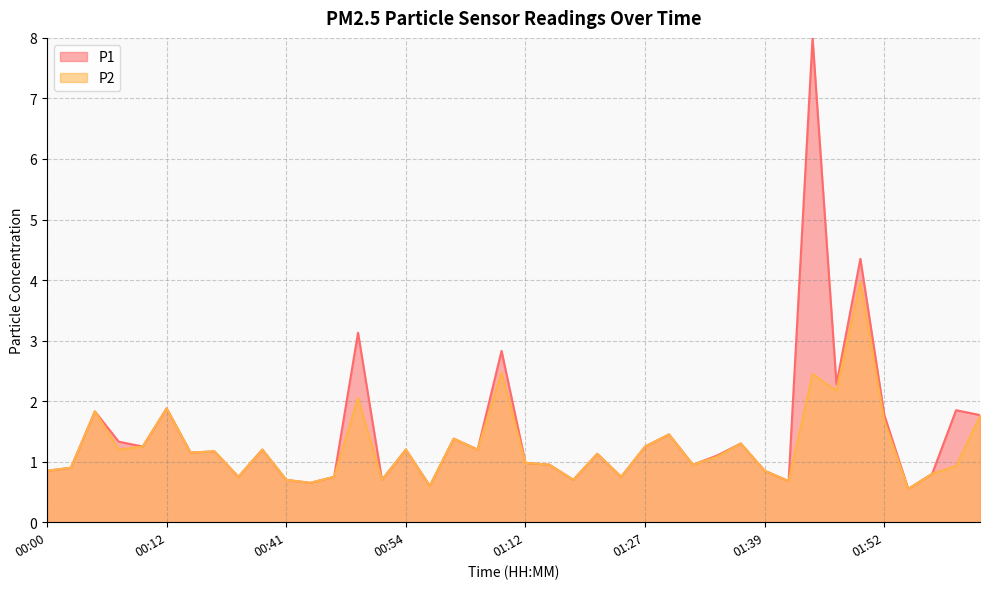

List the labels in order of value, smallest first.

01:55, 01:01, 00:43, 01:42, 00:41, 00:51, 01:19, 00:25, 00:46, 01:24, 01:58, 00:00, 01:39, 00:02, 02:00, 01:17, 01:32, 01:12, 01:34, 01:22, 00:15, 00:17, 00:07, 00:33, 00:54, 01:07, 00:10, 01:27, 01:37, 01:04, 01:29, 01:52, 02:03, 00:05, 00:12, 00:49, 01:47, 01:44, 01:10, 01:49